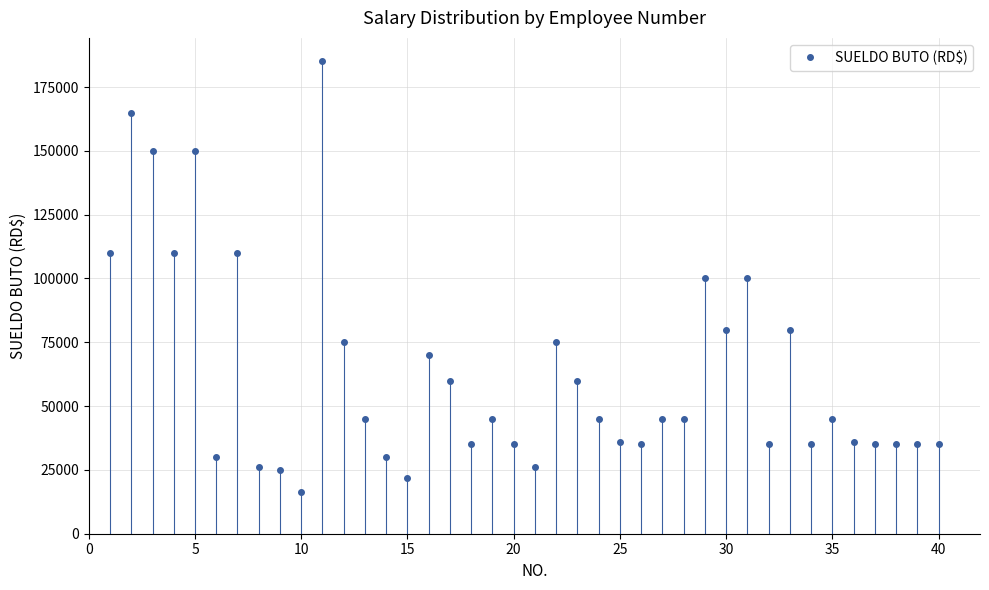

Is this an area chart (filled region under the line)?

No